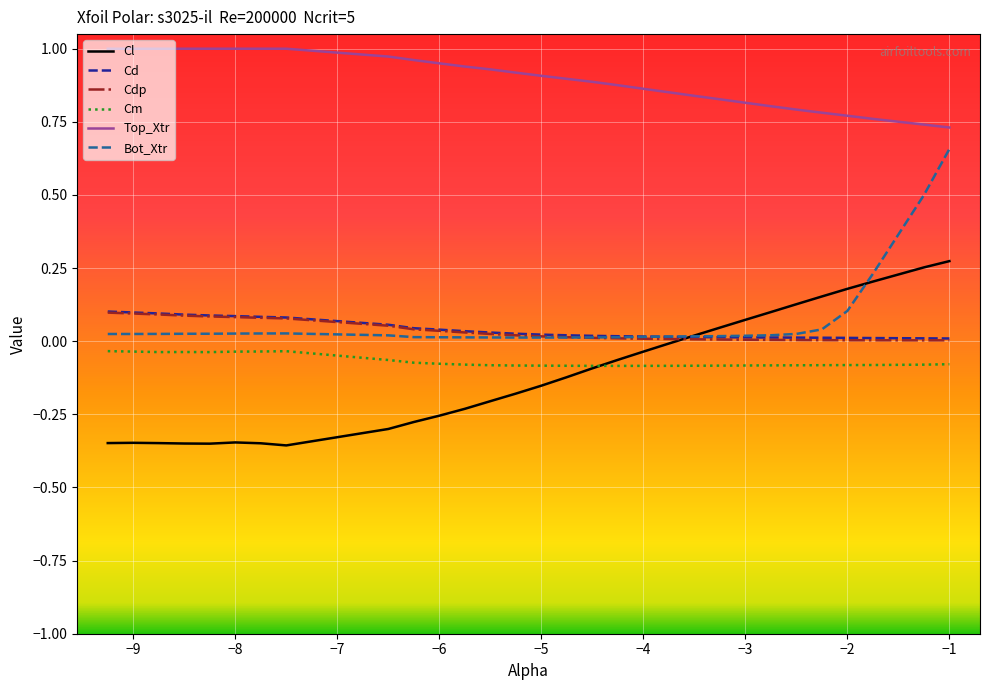

Which series has the largest total across all categories?

Top_Xtr